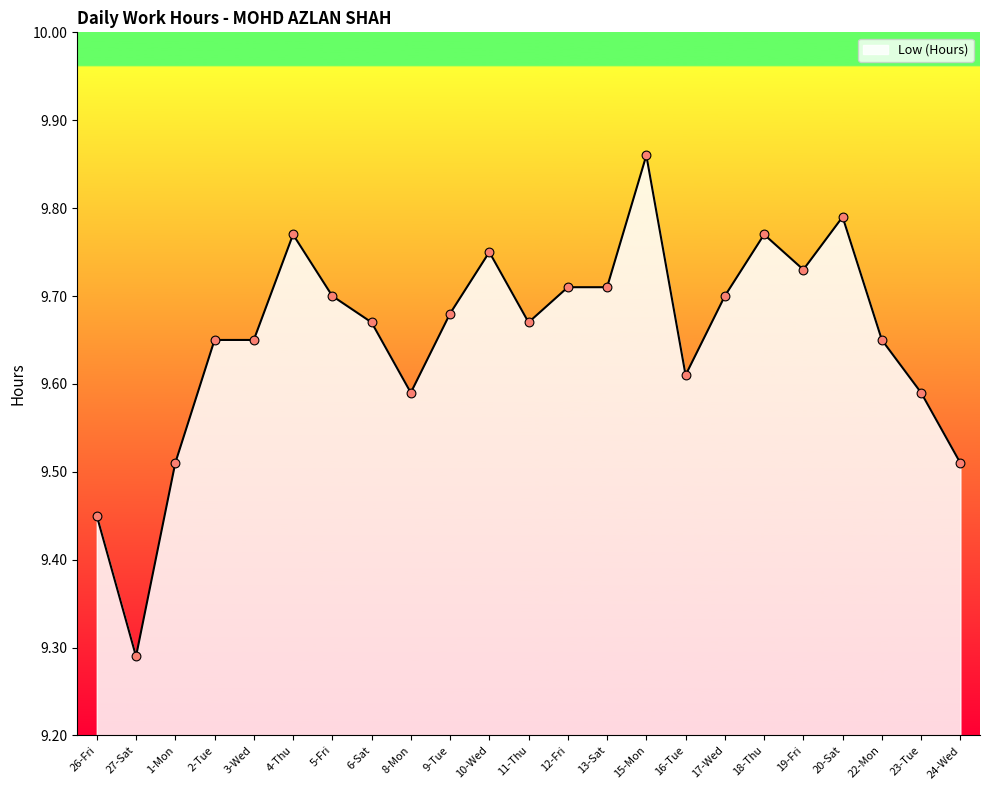

What is the ratio of the value at 9-Tue to the value at 17-Wed?

1.0